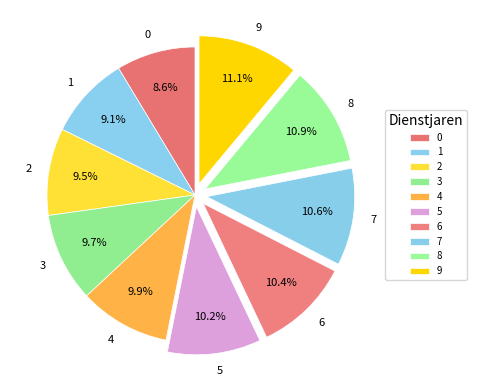

To the nearest percent, what percentage of the pie is 8?

11%